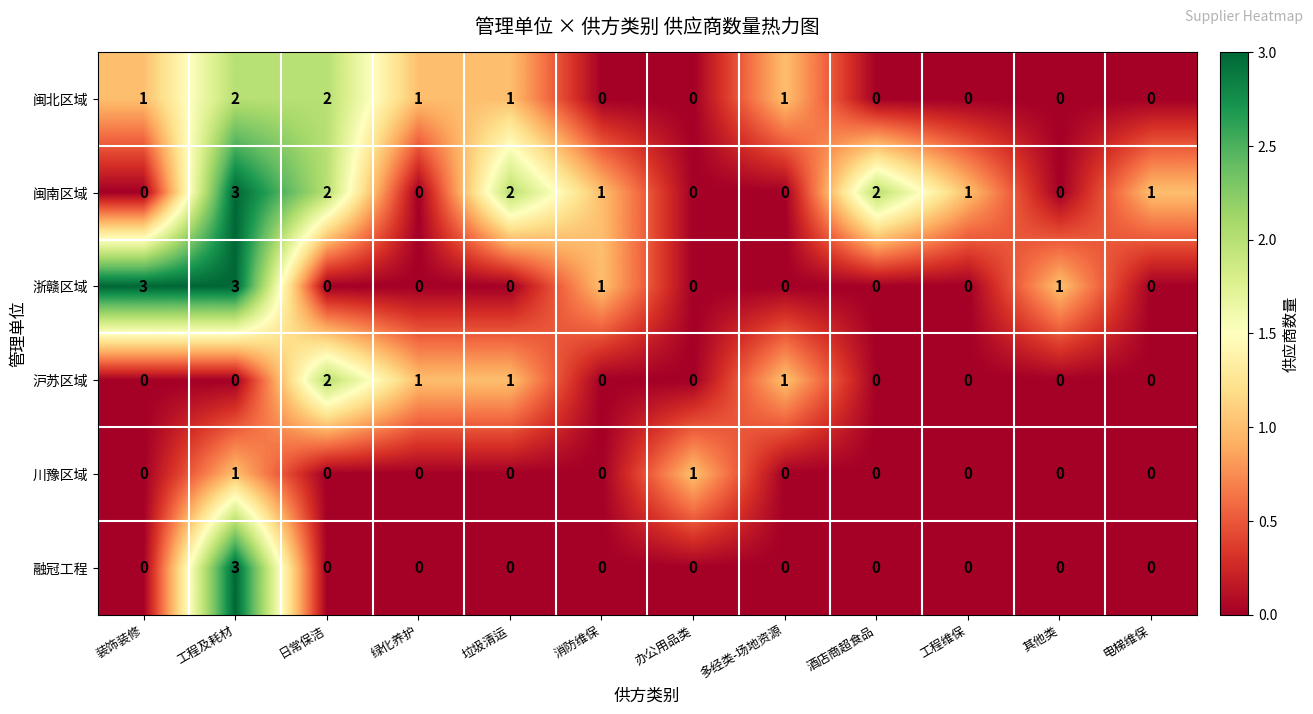

The value of 融冠工程 at 消防维保 is 2. True or false?

False